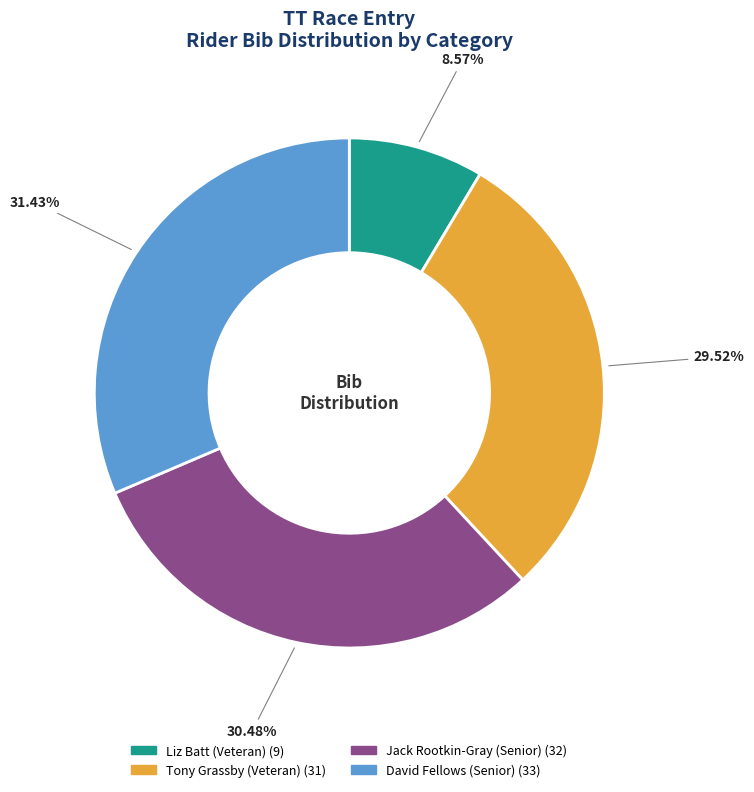

How many segments does this pie chart have?

4